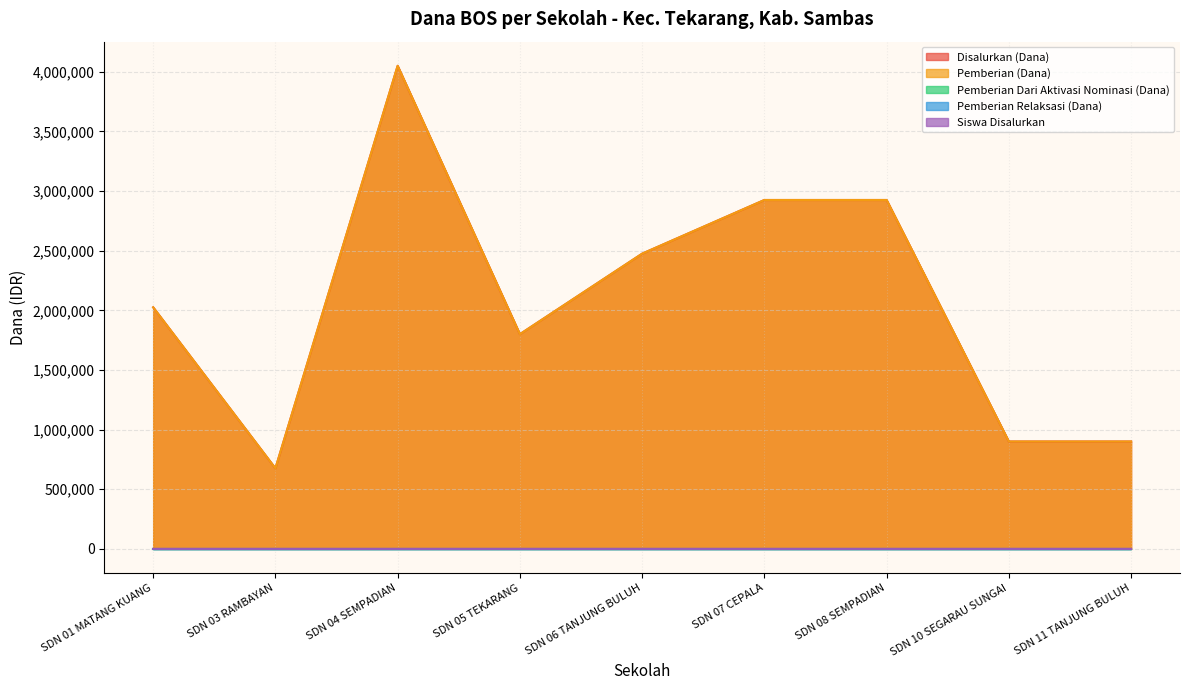

What value does the Disalurkan (Dana) series have at SDN 04 SEMPADIAN?

4050000